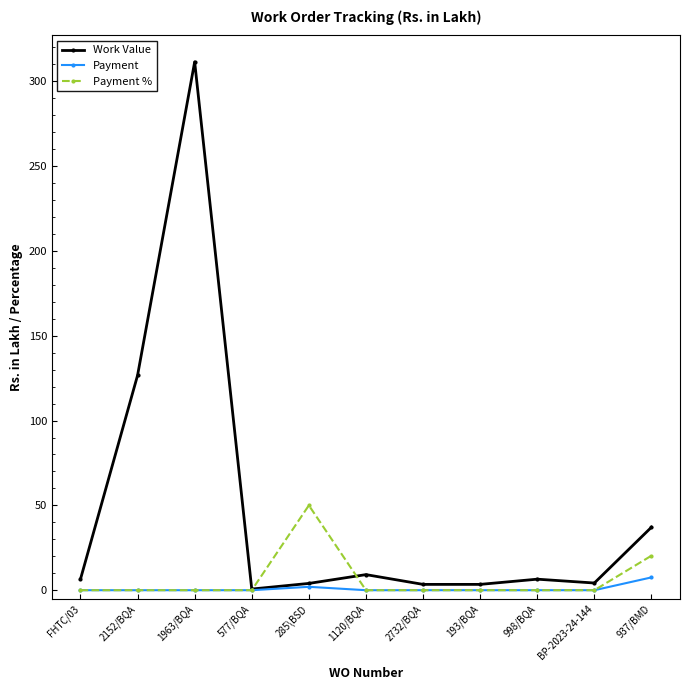

The value of Payment at 2152/BQA is 0.0. True or false?

True